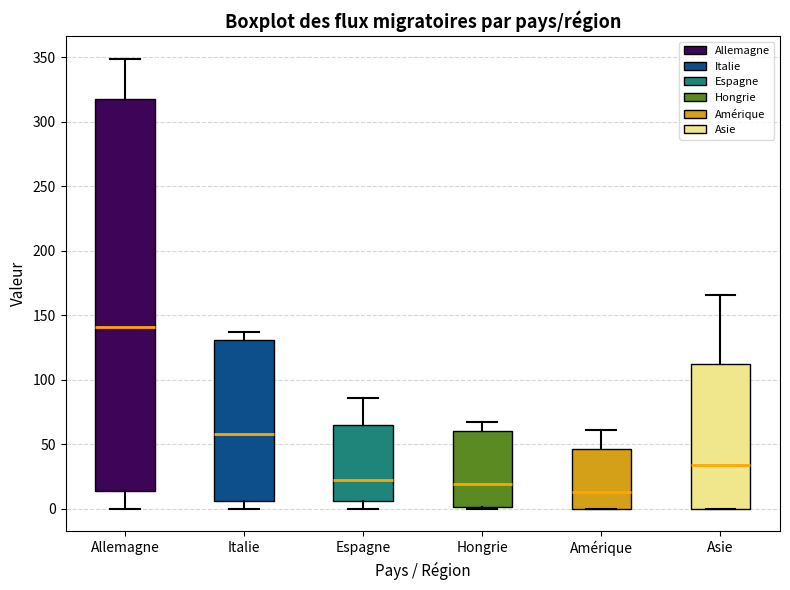

Which box has the highest median line?

Allemagne